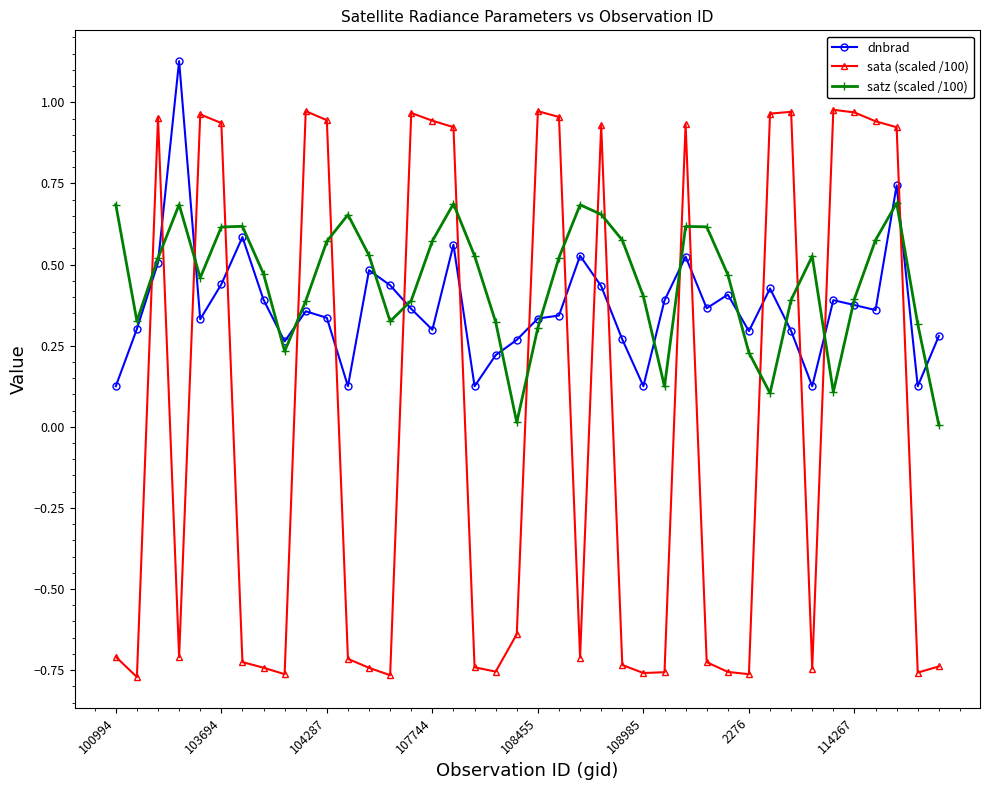

In satz (scaled /100), how many points are lower than both neighbors (excluding endpoints)?

8